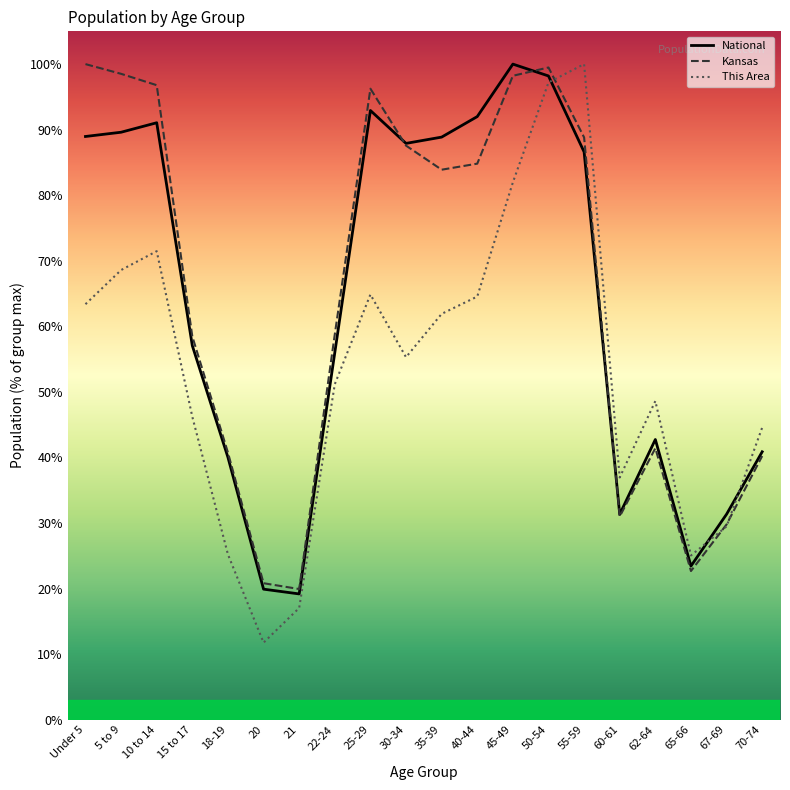

What is the label of the 5th point from the left?

18-19